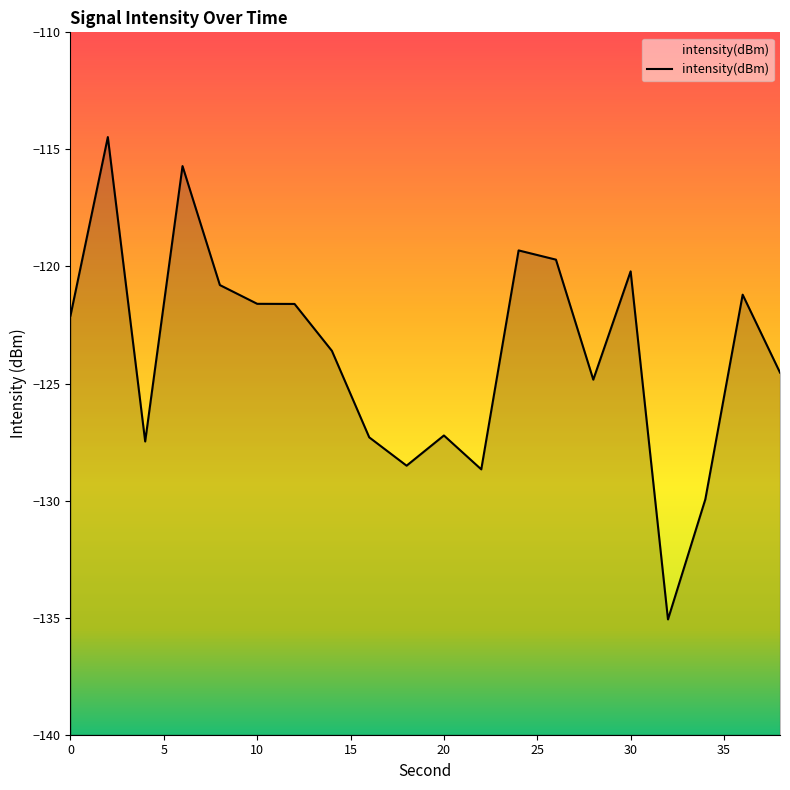

What is the value of the 8th point from the left?

-123.6